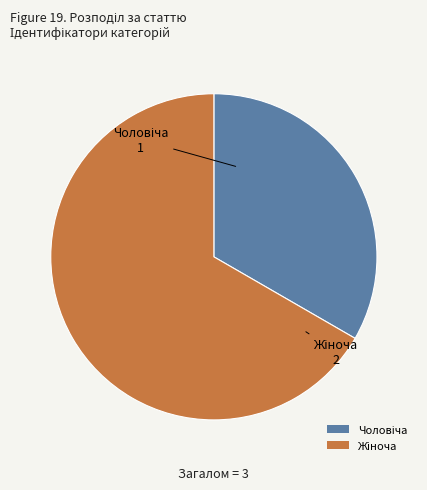

Does any single category account for the majority?

Yes